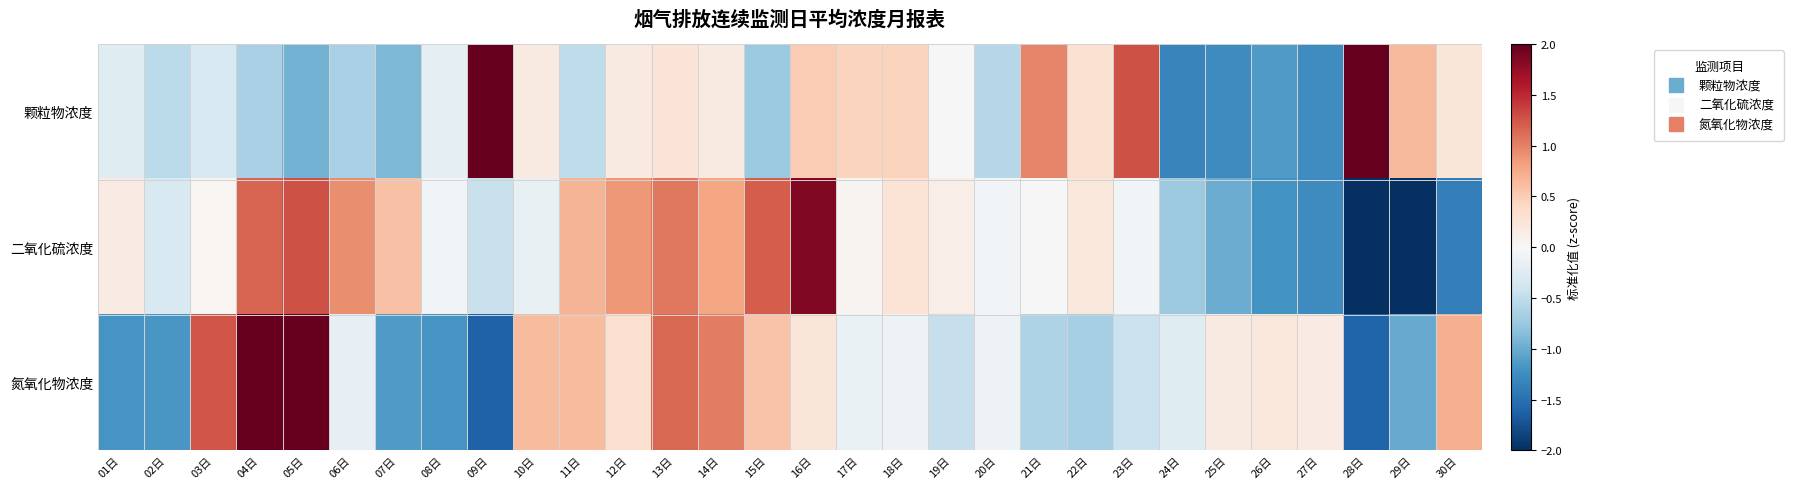

Reading left to right, transcribe all the data shown in this chart.

颗粒物浓度: 01日=-0.2	02日=-0.5	03日=-0.3	04日=-0.7	05日=-0.9	06日=-0.7	07日=-0.9	08日=-0.2	09日=3.0	10日=0.2	11日=-0.5	12日=0.2	13日=0.3	14日=0.2	15日=-0.7	16日=0.5	17日=0.4	18日=0.4	19日=0.0	20日=-0.6	21日=1.0	22日=0.3	23日=1.3	24日=-1.3	25日=-1.3	26日=-1.1	27日=-1.2	28日=2.5	29日=0.6	30日=0.2
二氧化硫浓度: 01日=0.2	02日=-0.3	03日=0.0	04日=1.2	05日=1.3	06日=0.9	07日=0.6	08日=-0.1	09日=-0.5	10日=-0.2	11日=0.7	12日=0.9	13日=1.1	14日=0.8	15日=1.2	16日=1.8	17日=0.1	18日=0.3	19日=0.1	20日=-0.1	21日=0.0	22日=0.2	23日=-0.1	24日=-0.7	25日=-1.0	26日=-1.2	27日=-1.3	28日=-2.2	29日=-2.5	30日=-1.4
氮氧化物浓度: 01日=-1.2	02日=-1.2	03日=1.3	04日=2.5	05日=2.2	06日=-0.2	07日=-1.1	08日=-1.2	09日=-1.6	10日=0.6	11日=0.6	12日=0.3	13日=1.2	14日=1.0	15日=0.6	16日=0.2	17日=-0.1	18日=-0.1	19日=-0.5	20日=-0.1	21日=-0.6	22日=-0.7	23日=-0.4	24日=-0.2	25日=0.2	26日=0.2	27日=0.2	28日=-1.6	29日=-1.0	30日=0.7